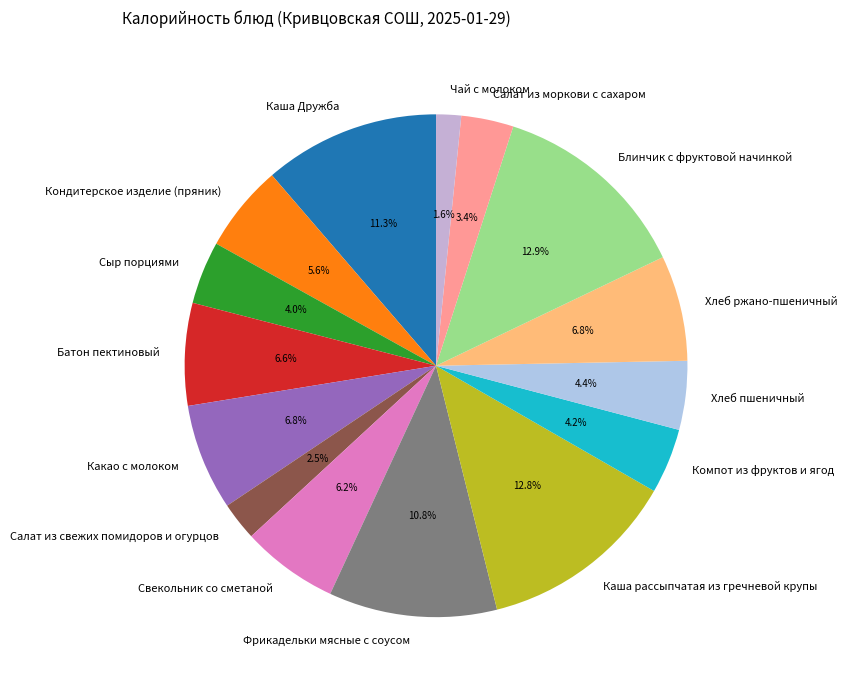

Between Хлеб пшеничный and Какао с молоком, which is larger?

Какао с молоком